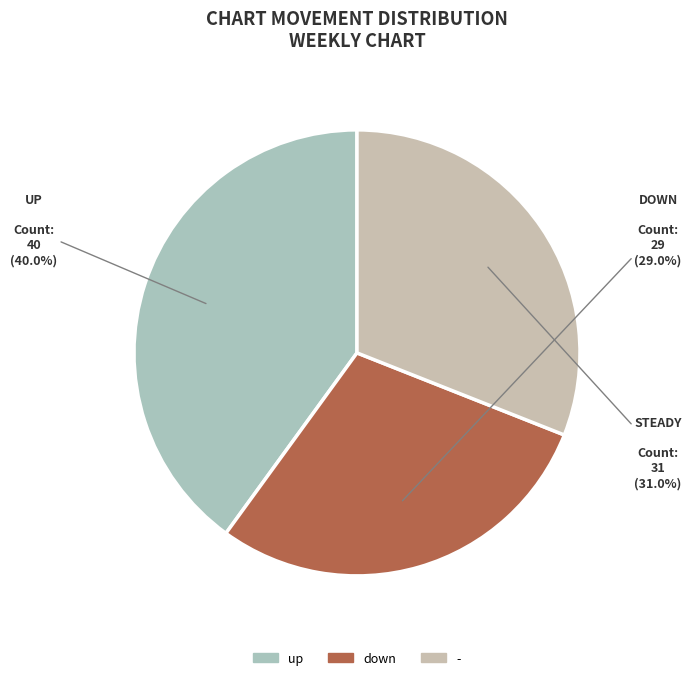

Does up account for over 50% of the chart?

No